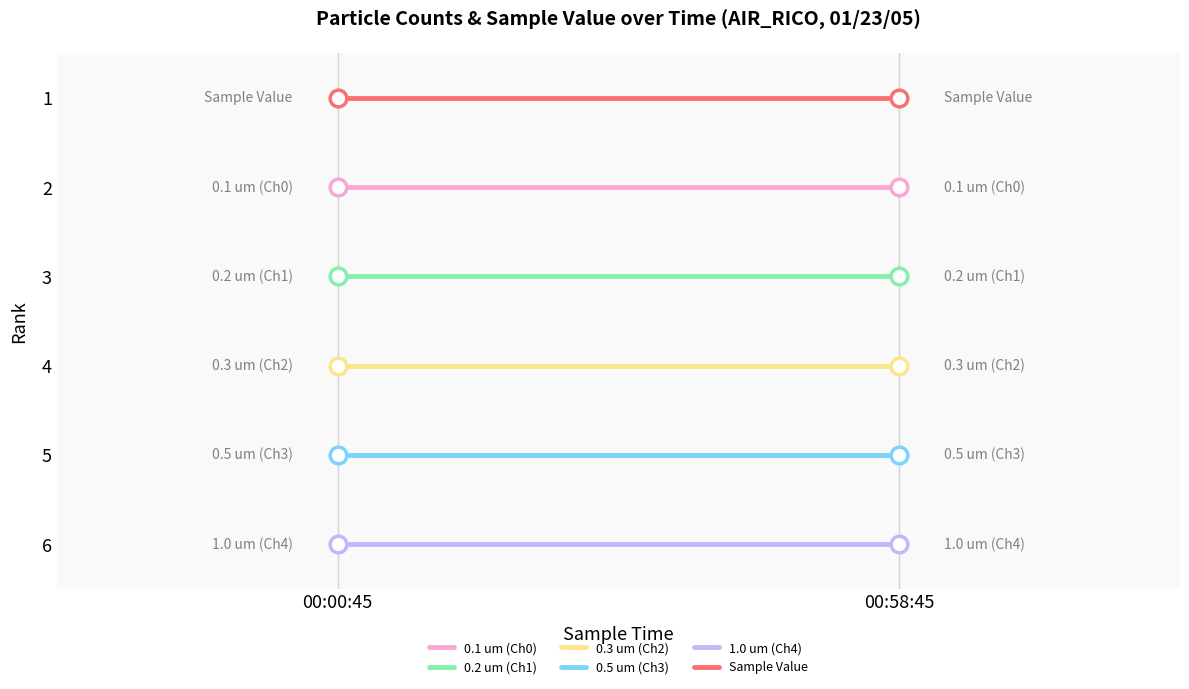

At which category is the sum across all series the highest?

00:00:45